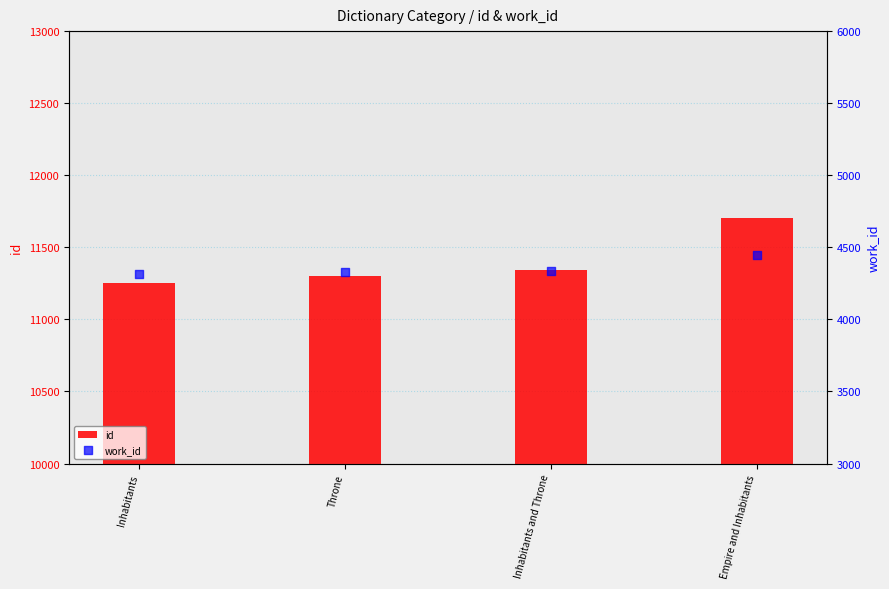

At how many categories does at least one series exceed 10741?

4